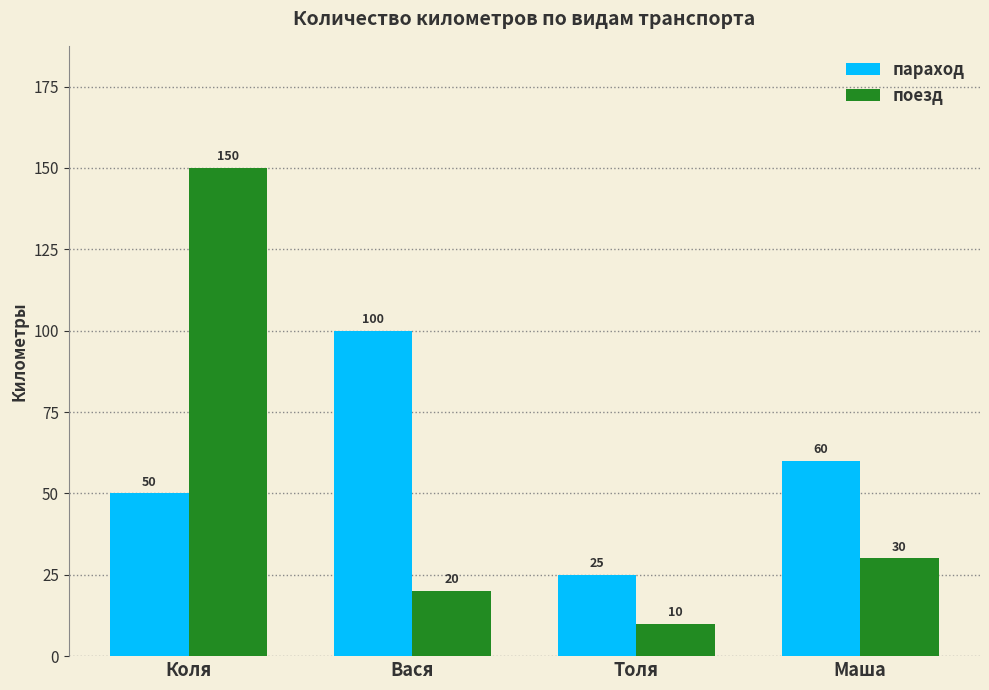

Reading right to left, what are all the values shown in this chart?

параход: 60	25	100	50
поезд: 30	10	20	150